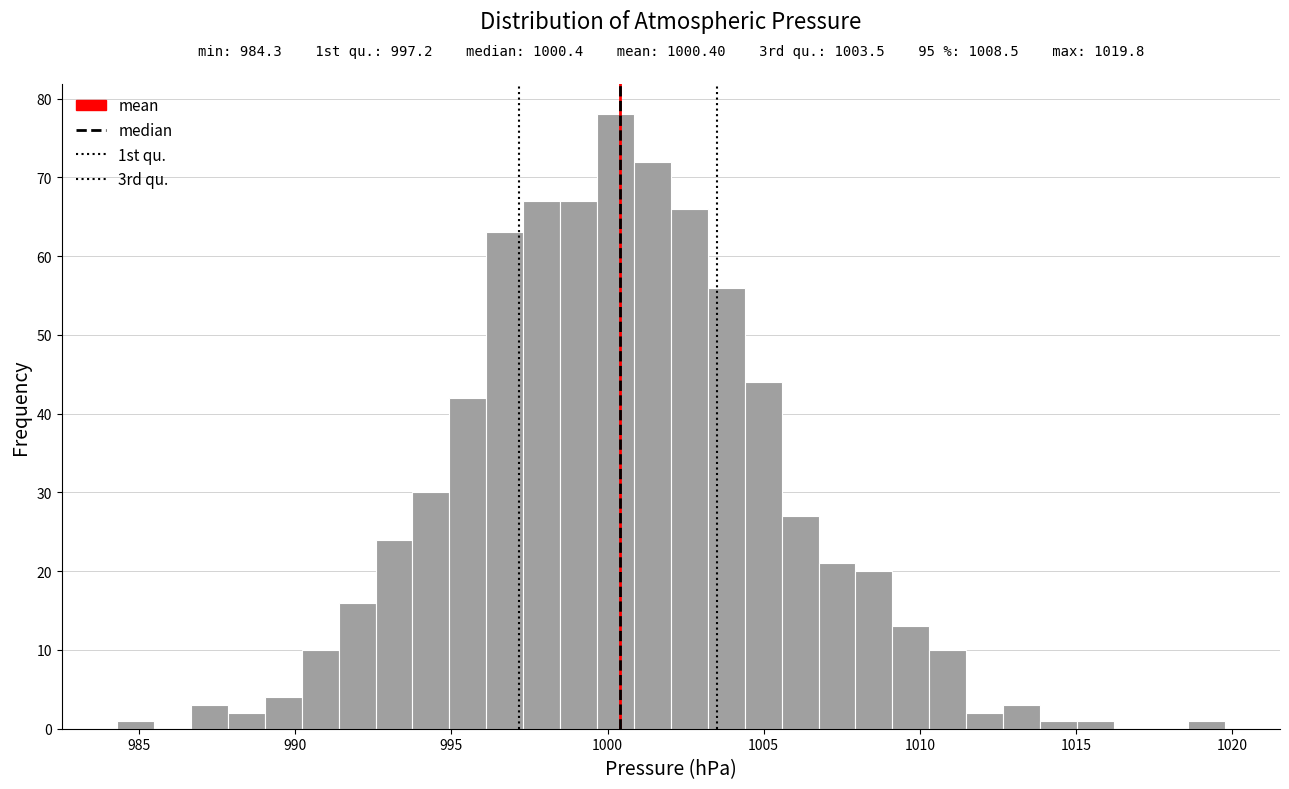

Read against the x-axis, roughly where is the centre of the tallest bar?

1000.5